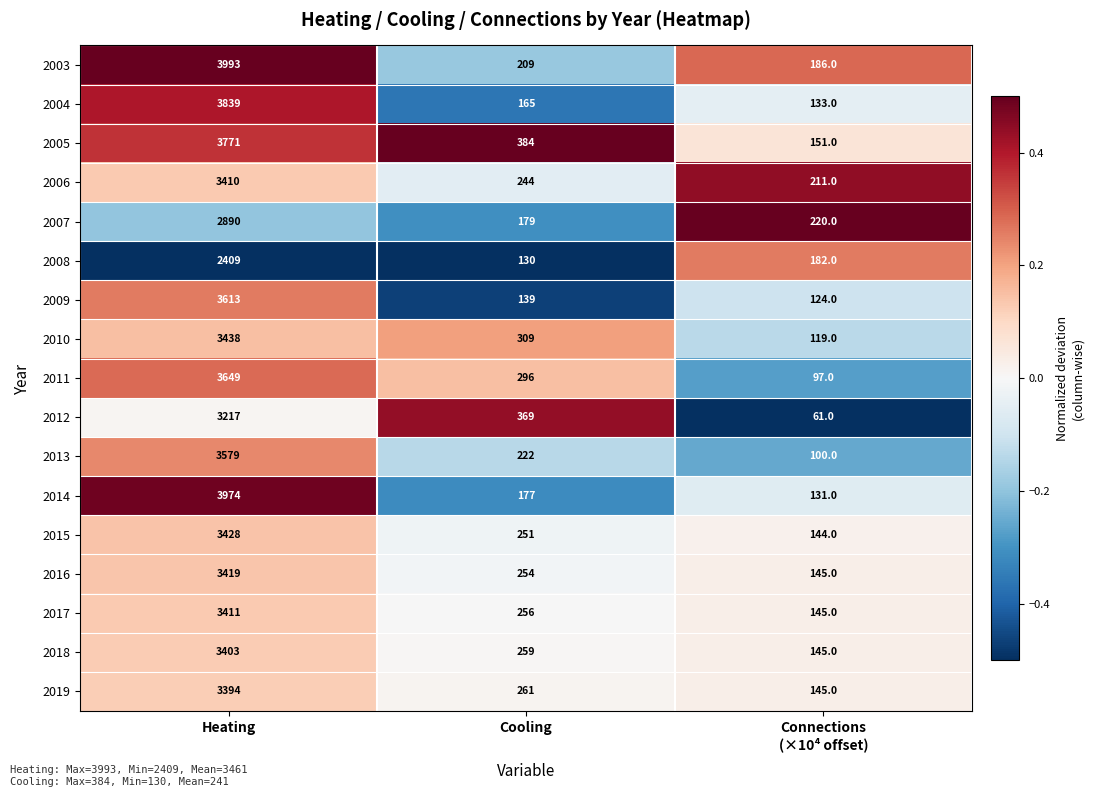

Between Heating and Connections
(×10⁴ offset), which series saw the biggest shift?

2014